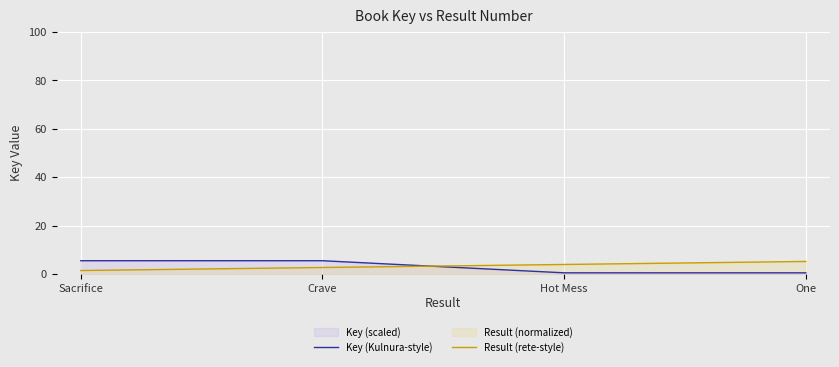

Rank the series by their maximum value, from highest to lowest.

Key (Kulnura-style), Result (rete-style)